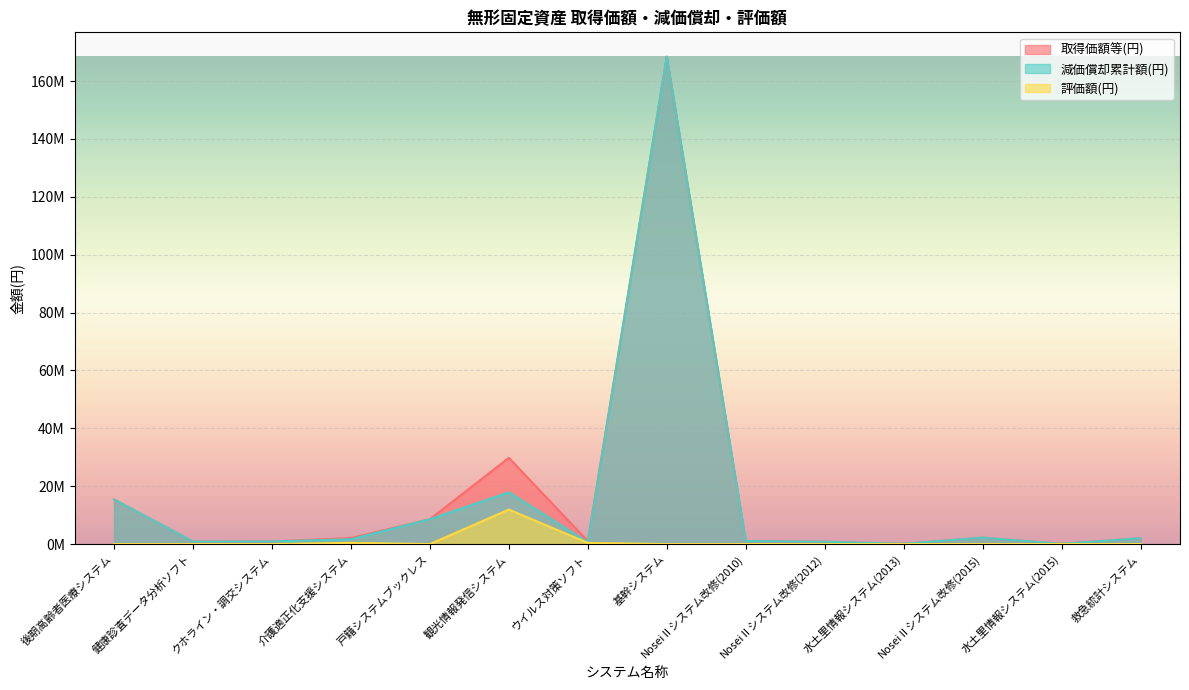

The value of 減価償却累計額(円) at 救急統計システム is 2027025. True or false?

True